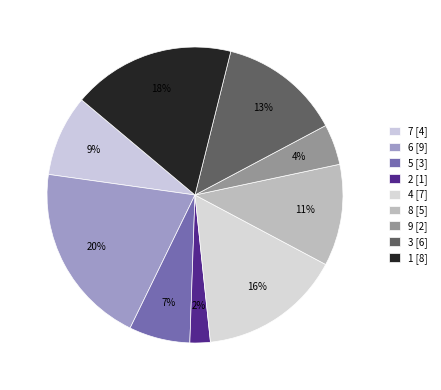

Count the number of slices in the pie.

9